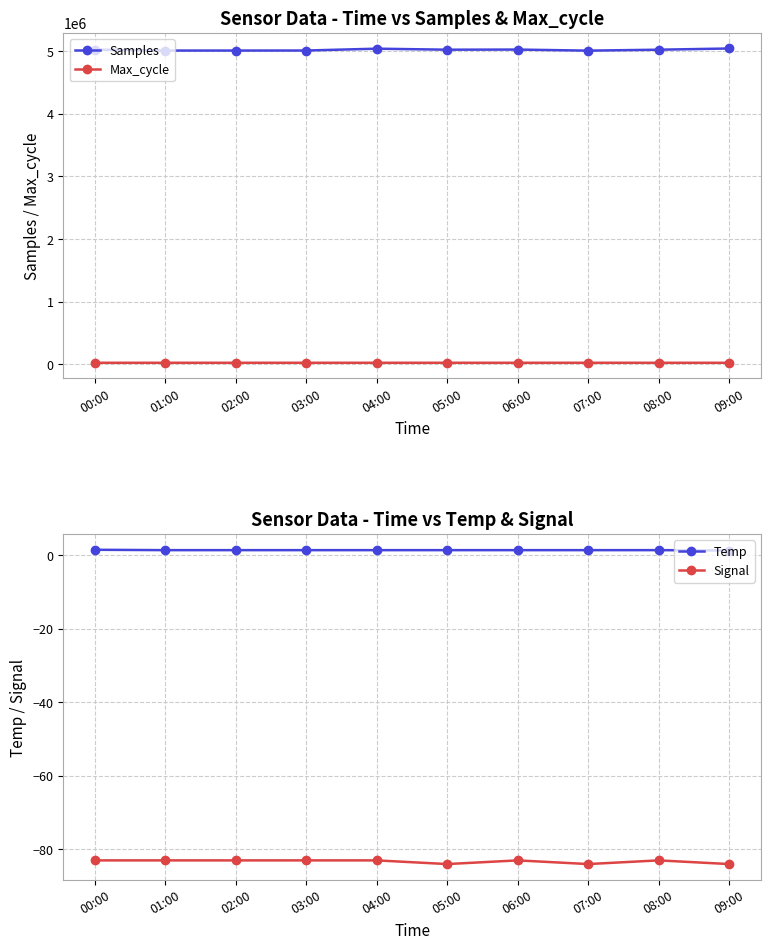

True or false: Temp has more than 2 interior local peaks.

False